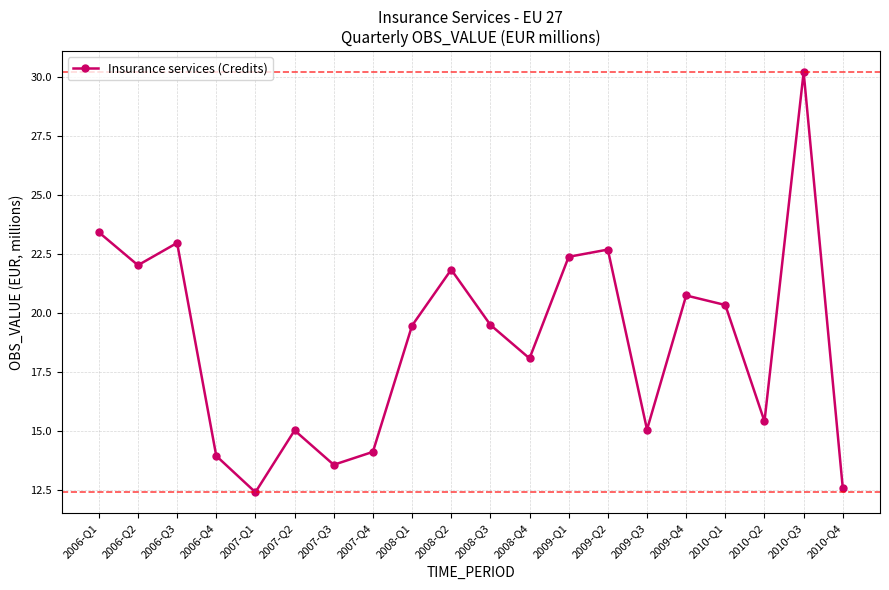

At which category does the data reach its first local valley?

2006-Q2